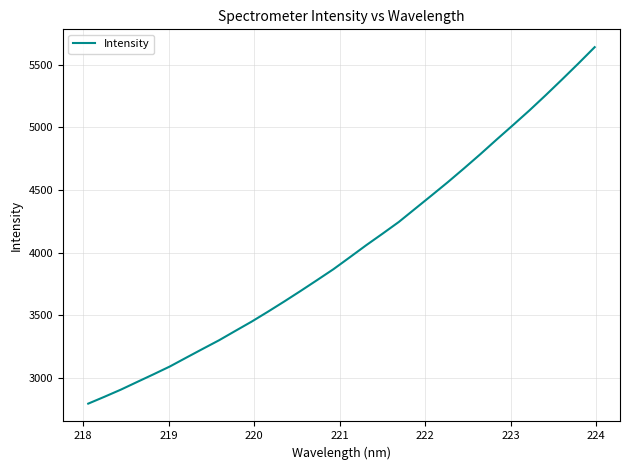

How many lines are shown in the chart?

1